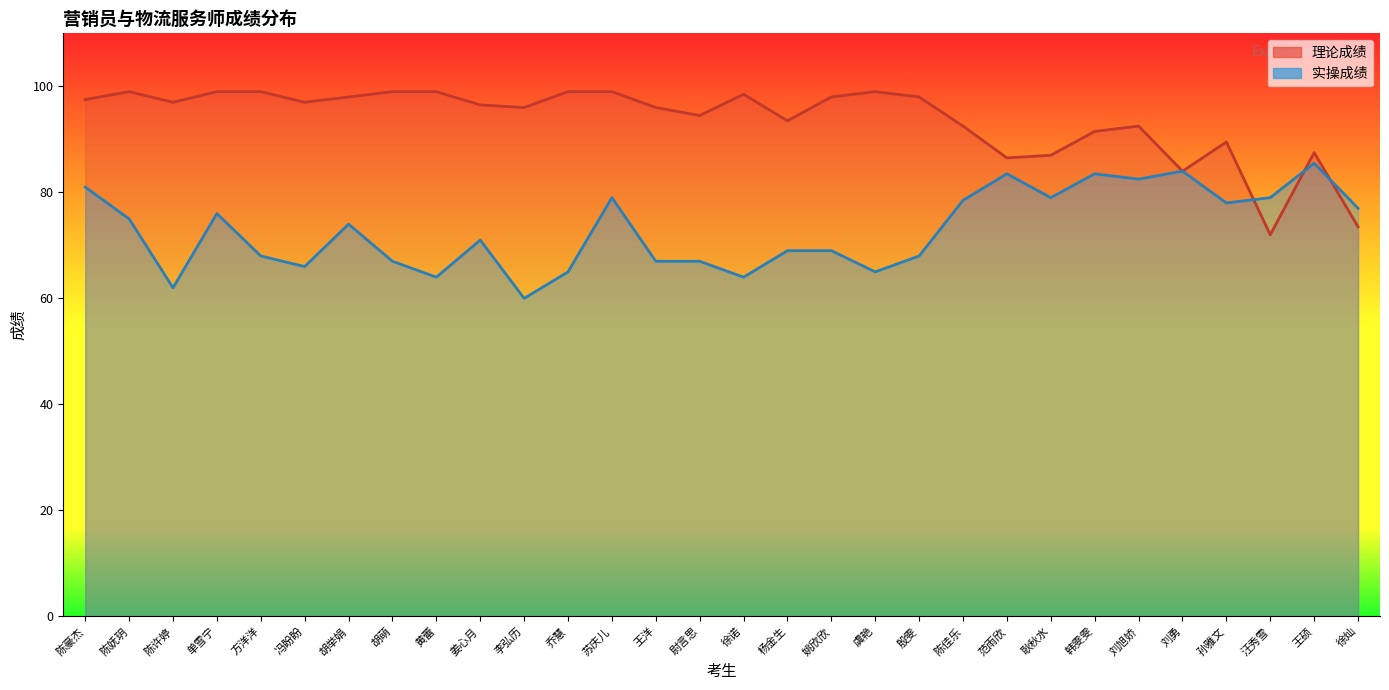

The value of 实操成绩 at 姚欣欣 is 25.6. True or false?

False